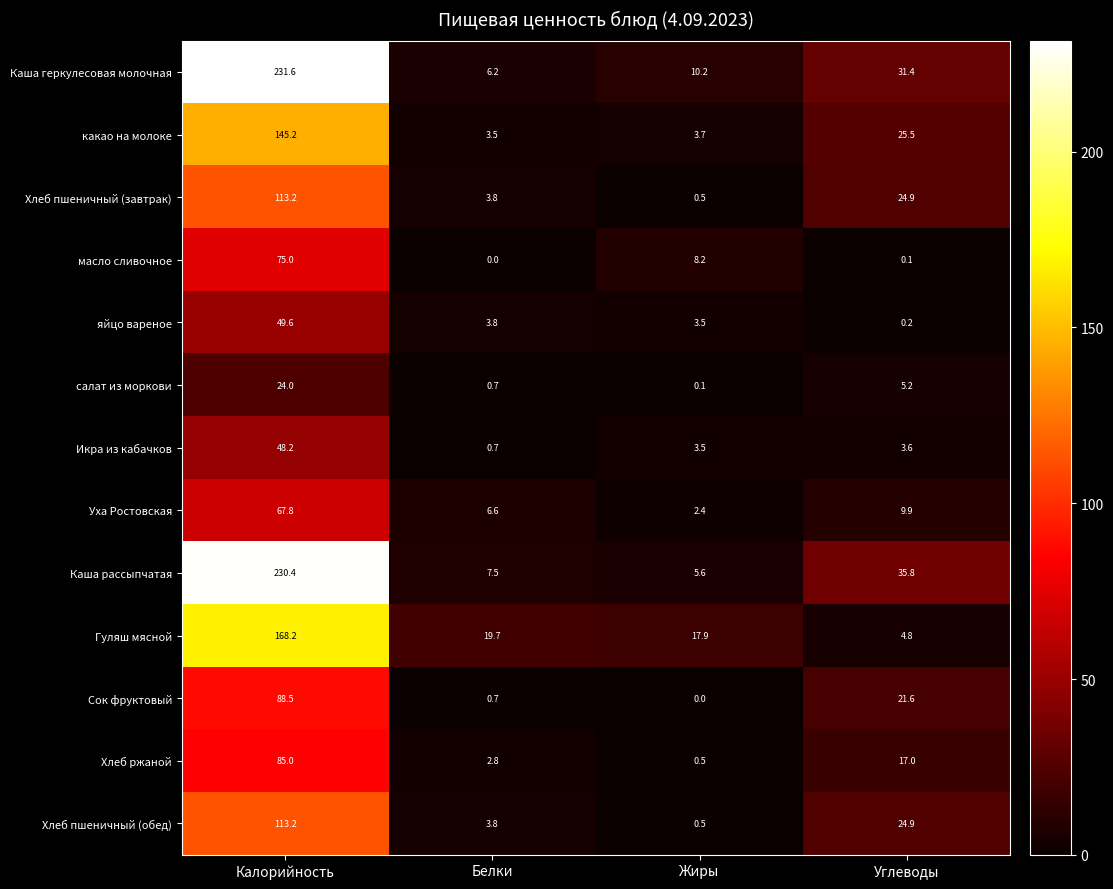

Rank the categories by яйцо вареное value from lowest to highest.

Углеводы, Жиры, Белки, Калорийность